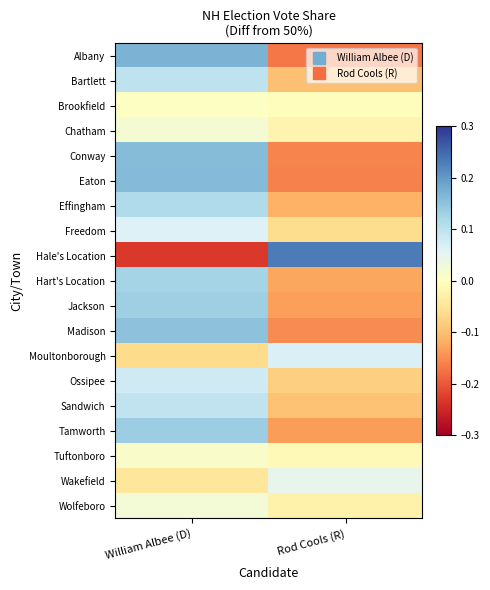

Reading right to left, what are all the values shown in this chart?

Albany: Rod Cools (R)=-0.2	William Albee (D)=0.2
Bartlett: Rod Cools (R)=-0.1	William Albee (D)=0.1
Brookfield: Rod Cools (R)=-0.0	William Albee (D)=0.0
Chatham: Rod Cools (R)=-0.0	William Albee (D)=0.0
Conway: Rod Cools (R)=-0.2	William Albee (D)=0.2
Eaton: Rod Cools (R)=-0.2	William Albee (D)=0.2
Effingham: Rod Cools (R)=-0.1	William Albee (D)=0.1
Freedom: Rod Cools (R)=-0.1	William Albee (D)=0.1
Hale's Location: Rod Cools (R)=0.2	William Albee (D)=-0.2
Hart's Location: Rod Cools (R)=-0.1	William Albee (D)=0.1
Jackson: Rod Cools (R)=-0.1	William Albee (D)=0.1
Madison: Rod Cools (R)=-0.2	William Albee (D)=0.2
Moultonborough: Rod Cools (R)=0.1	William Albee (D)=-0.1
Ossipee: Rod Cools (R)=-0.1	William Albee (D)=0.1
Sandwich: Rod Cools (R)=-0.1	William Albee (D)=0.1
Tamworth: Rod Cools (R)=-0.1	William Albee (D)=0.1
Tuftonboro: Rod Cools (R)=-0.0	William Albee (D)=0.0
Wakefield: Rod Cools (R)=0.0	William Albee (D)=-0.0
Wolfeboro: Rod Cools (R)=-0.0	William Albee (D)=0.0